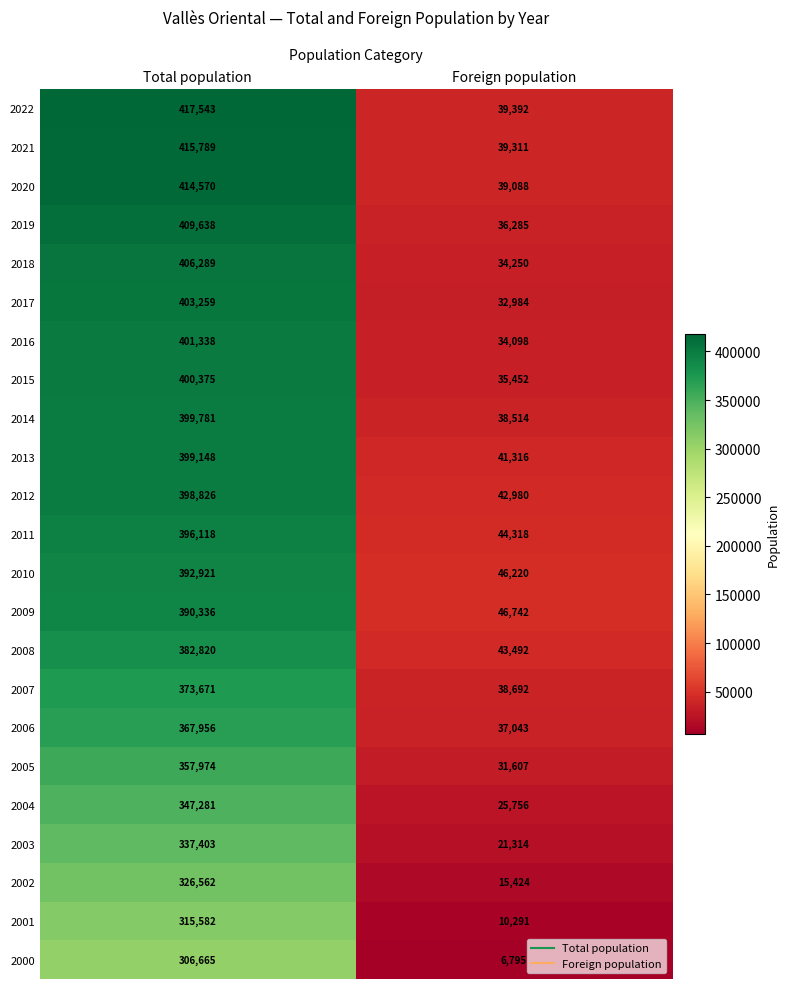

Which series has the largest range (max minus min)?

2022